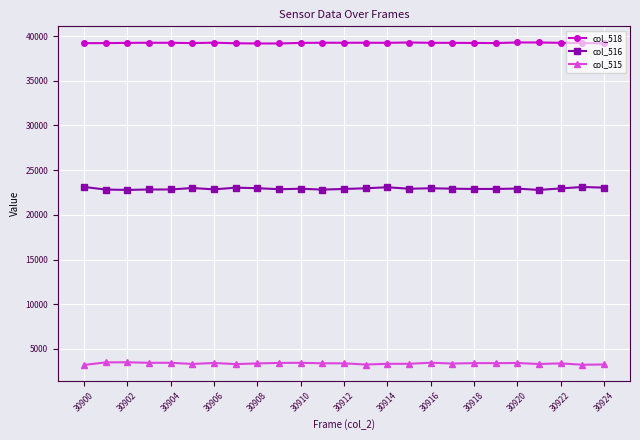

List the series in order of their overall mean, lowest first.

col_515, col_516, col_518